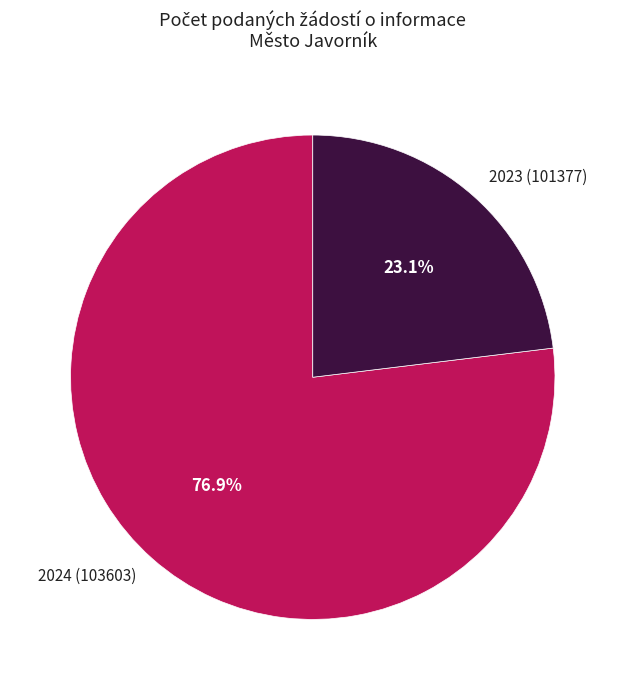

The 2024 (103603) slice represents 77% of the pie. True or false?

True